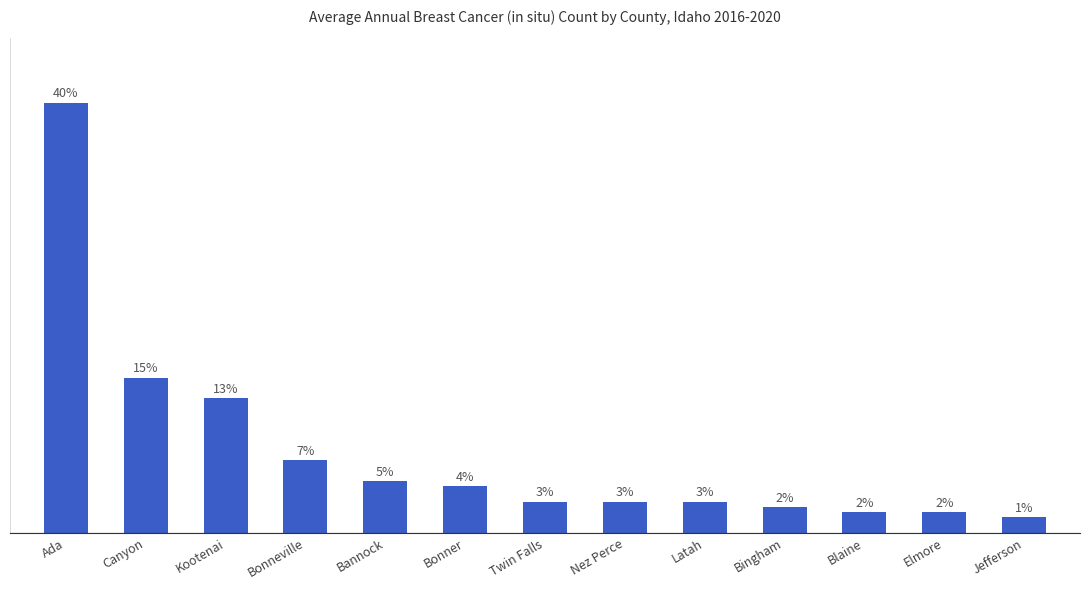

Does the chart contain any negative values?

No